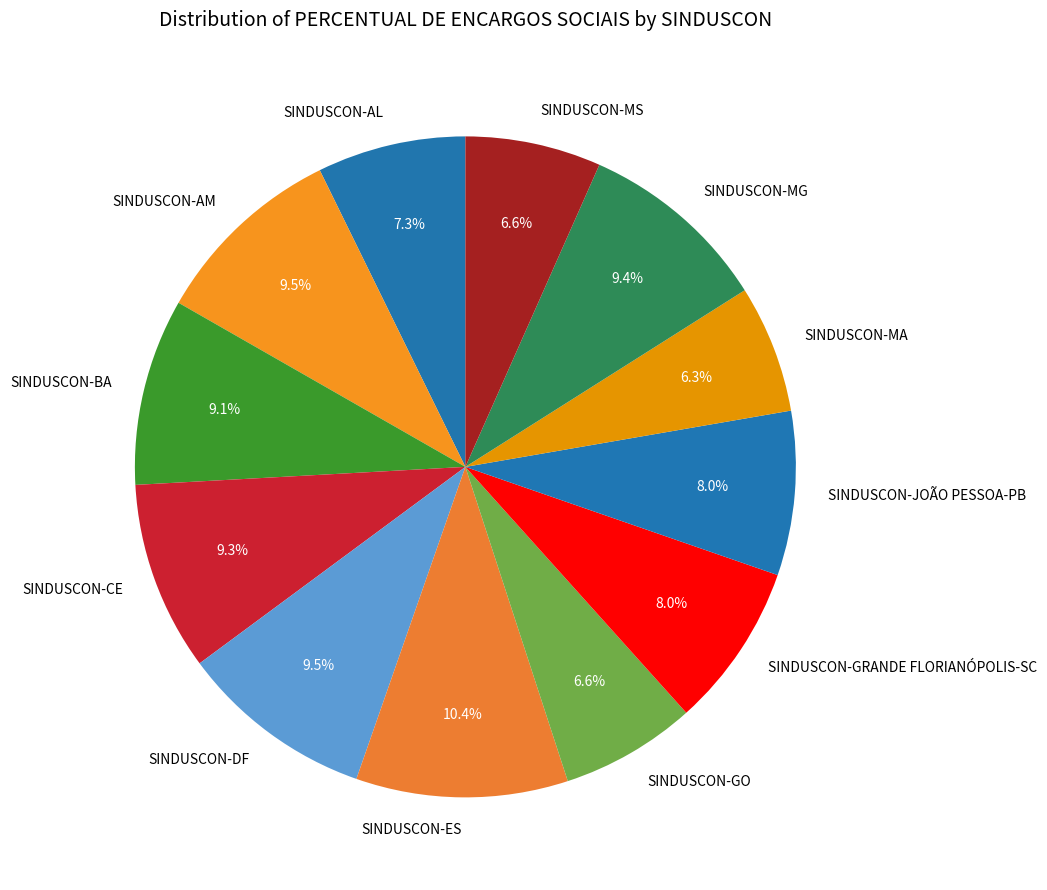

Which has a higher value, SINDUSCON-AL or SINDUSCON-CE?

SINDUSCON-CE